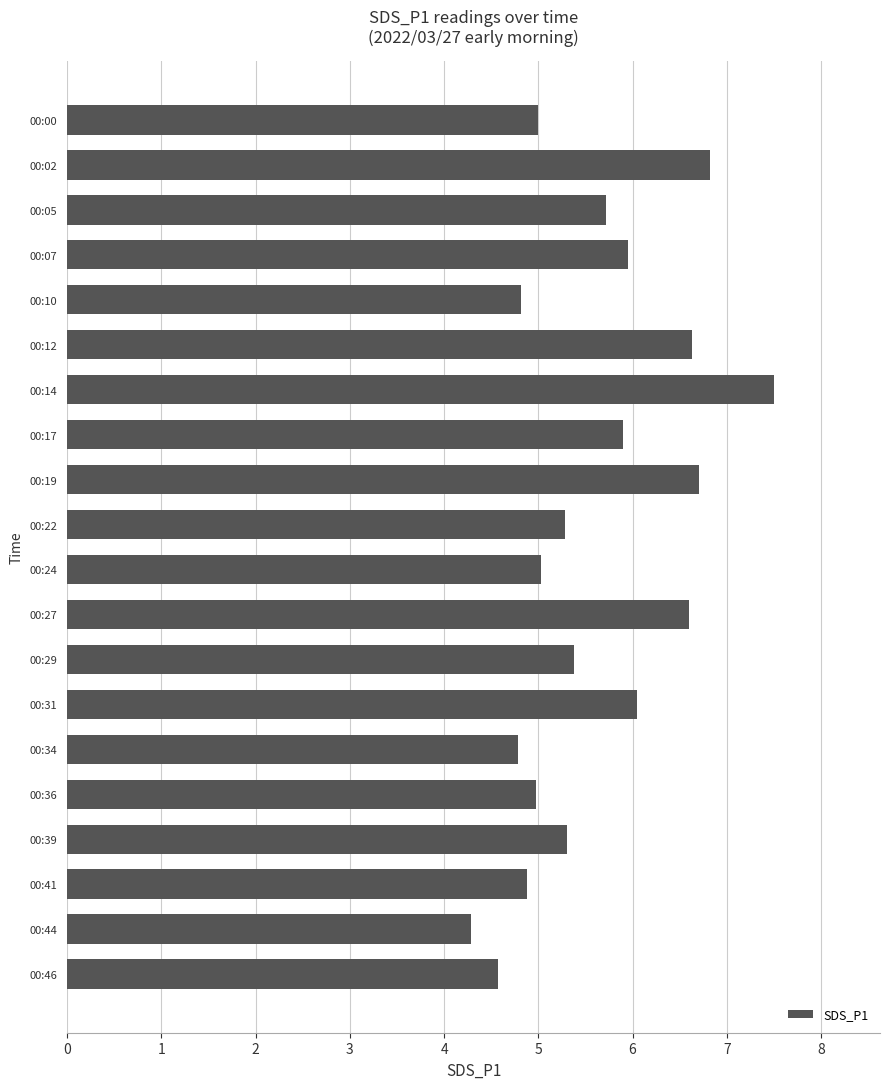

Read the value at 00:02.

6.8